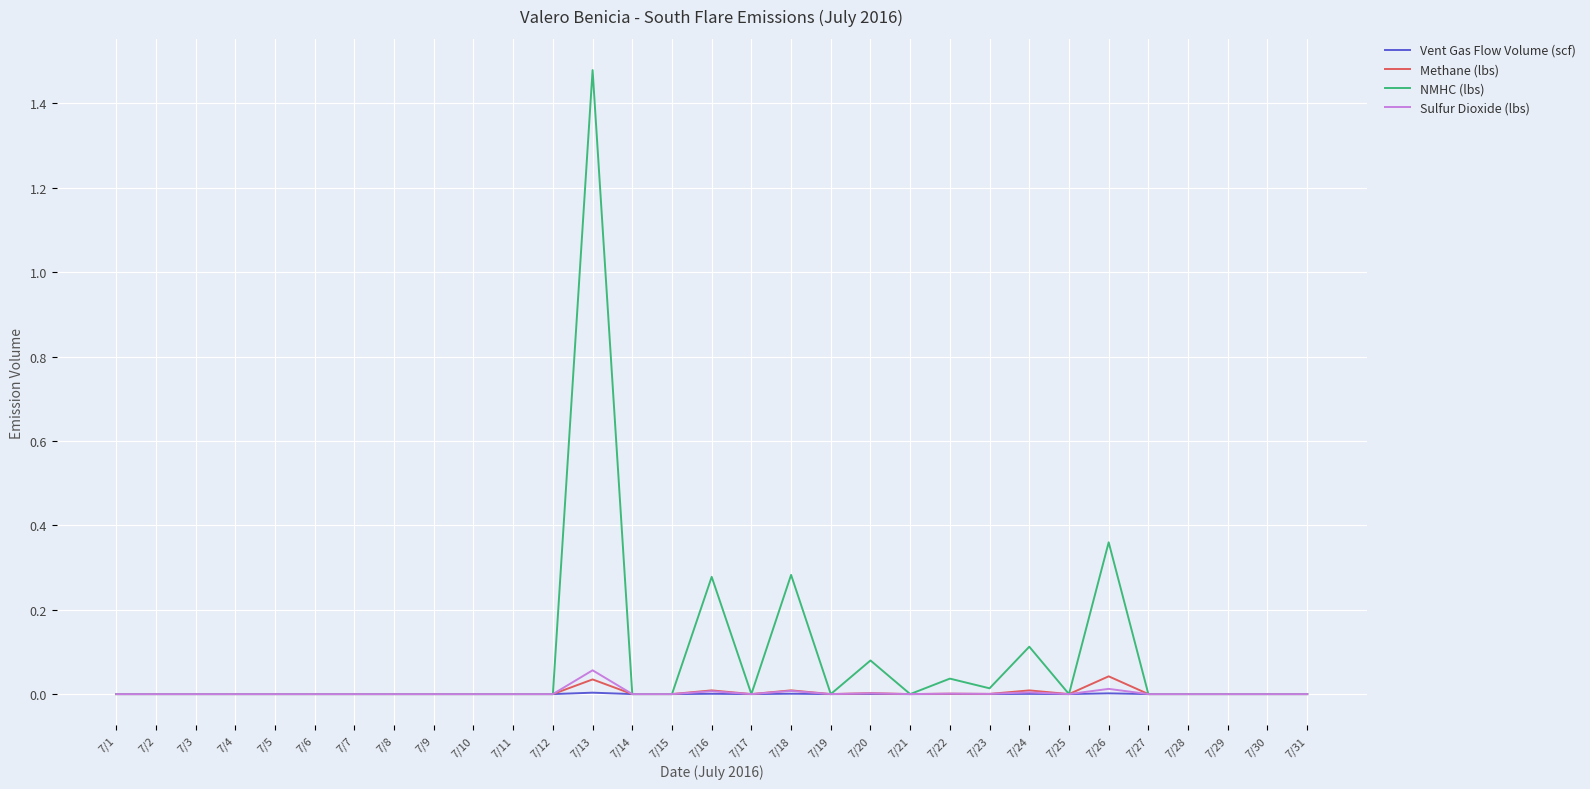

The Methane (lbs) series shows 0.0 at 7/31. True or false?

True